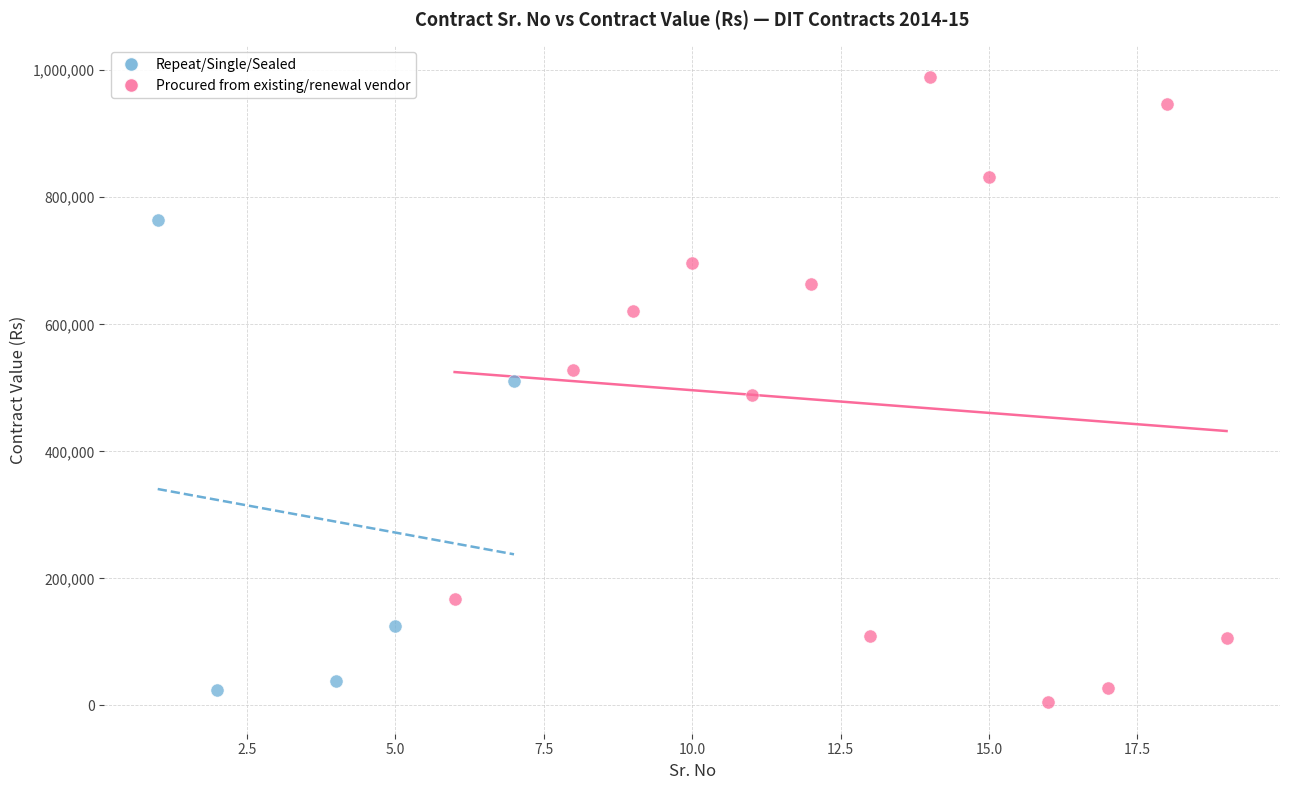

Which series contains the highest Y value?

Procured from existing/renewal vendor